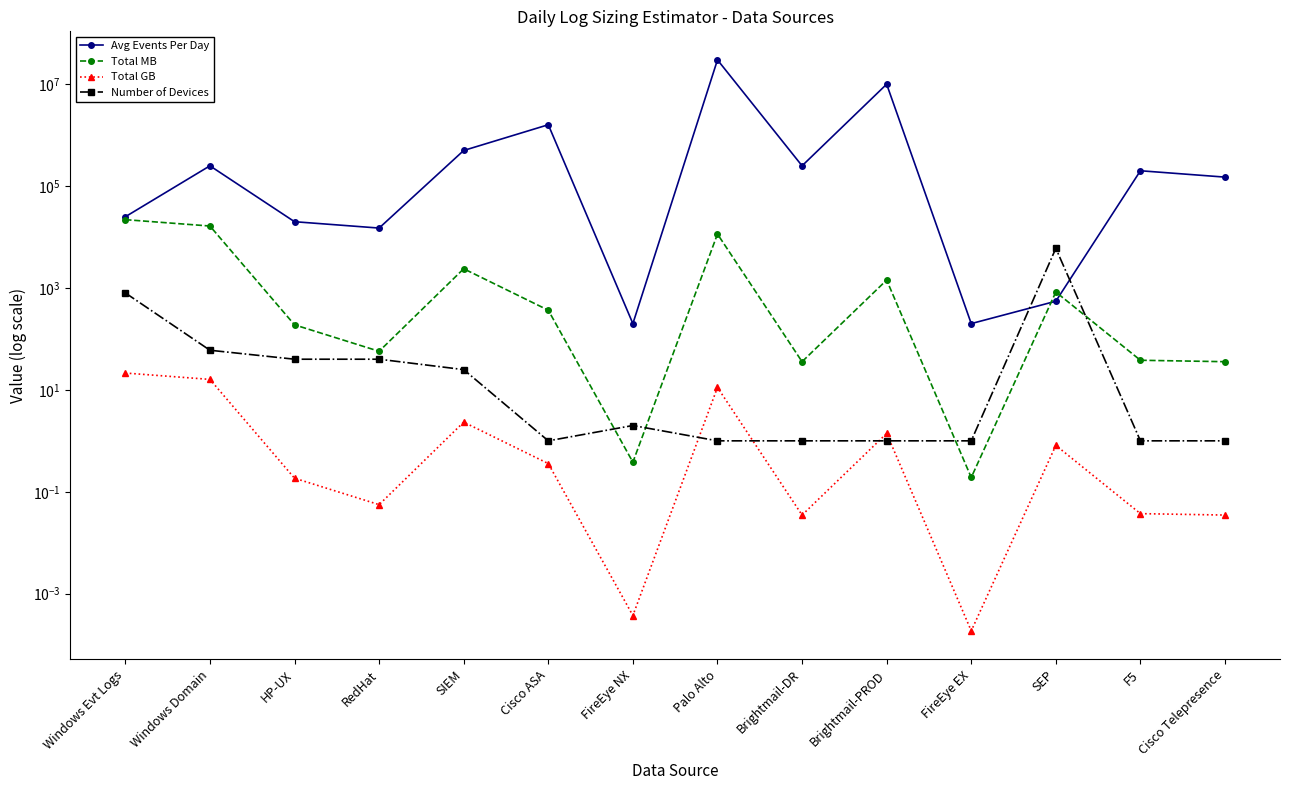

Which series changed the most between RedHat and SEP?

Avg Events Per Day